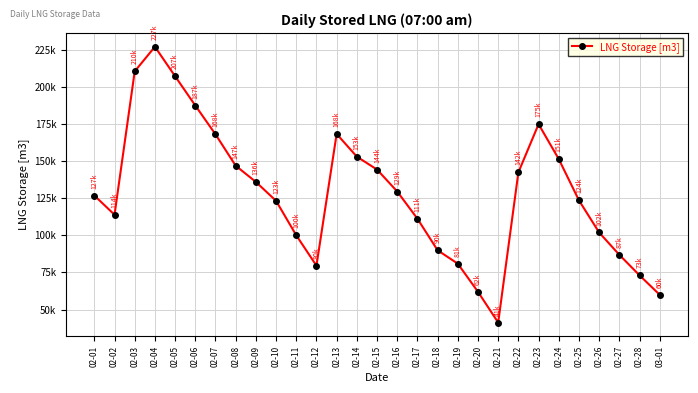

Reading left to right, transcribe all the data shown in this chart.

02-01=126779.8	02-02=113846.6	02-03=210312.0	02-04=226871.7	02-05=207032.5	02-06=187319.9	02-07=167947.9	02-08=146826.9	02-09=135924.5	02-10=123198.3	02-11=100008.9	02-12=79588.4	02-13=168194.1	02-14=152924.5	02-15=144253.0	02-16=129479.0	02-17=111184.0	02-18=89937.2	02-19=80932.9	02-20=61987.4	02-21=41315.0	02-22=142341.0	02-23=174784.3	02-24=151305.1	02-25=123519.2	02-26=101907.4	02-27=86884.0	02-28=73089.2	03-01=59996.6